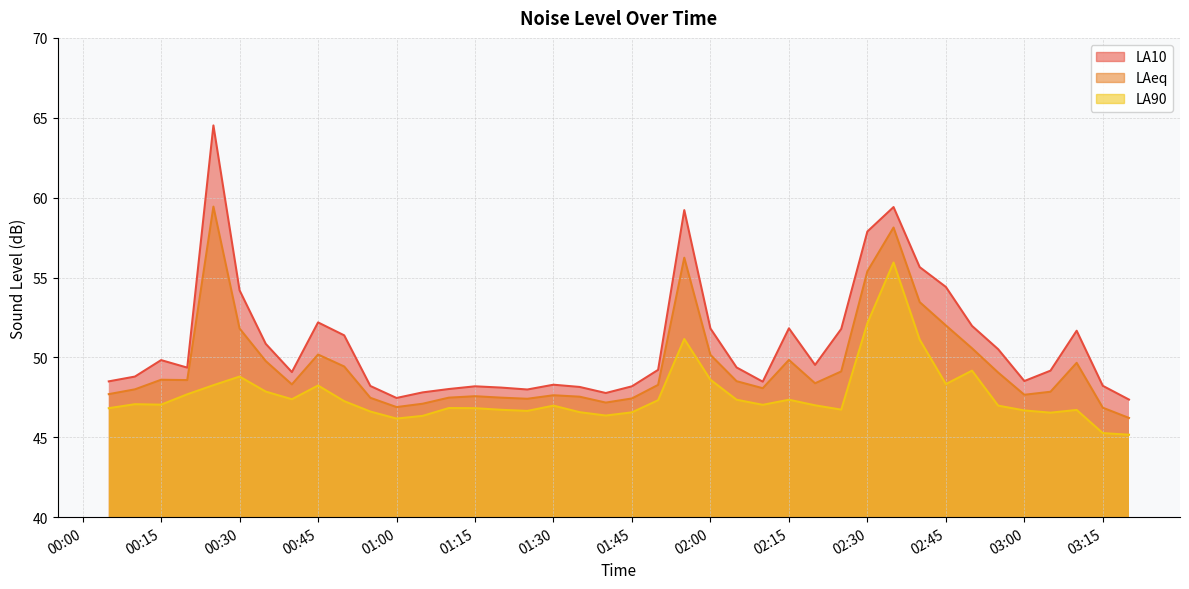

True or false: LA90 and LAeq cross at least once.

False